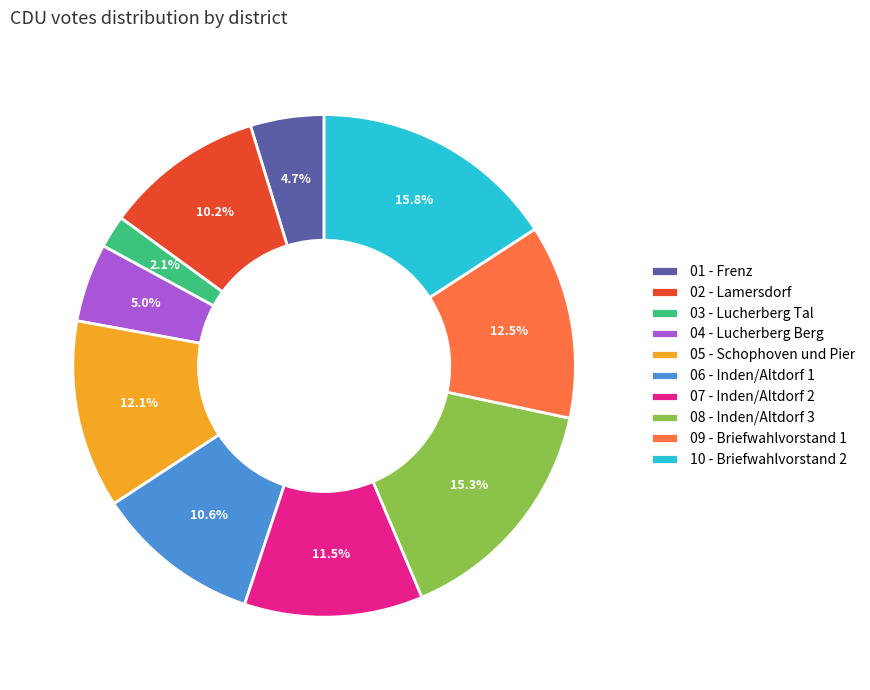

How many slices are in this pie chart?

10